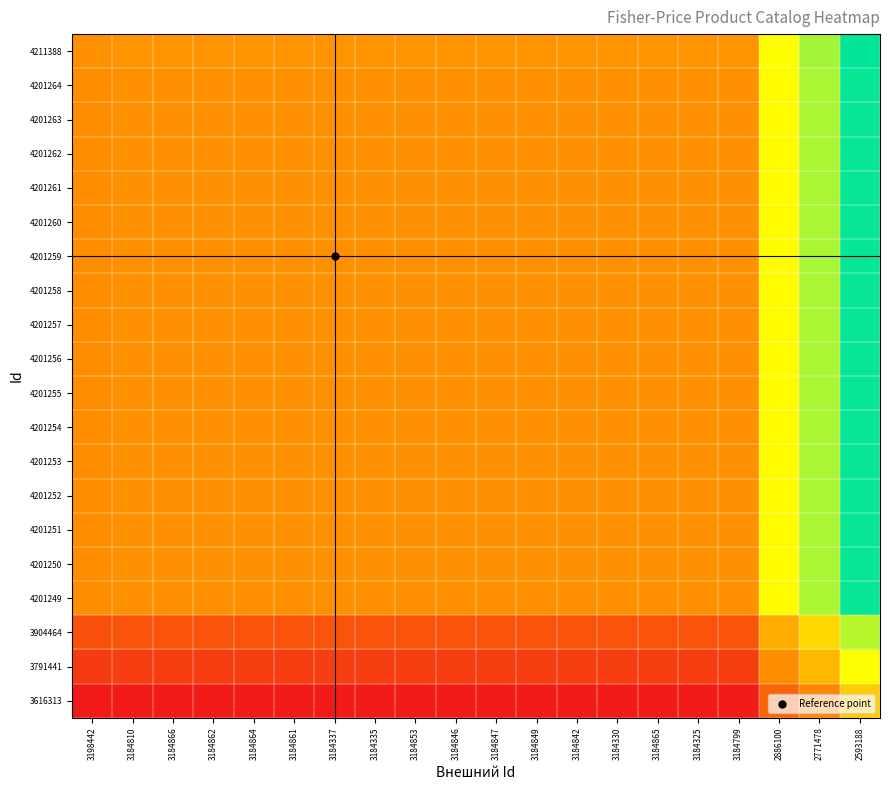

What is the total value across all series at 2886100?

12.3